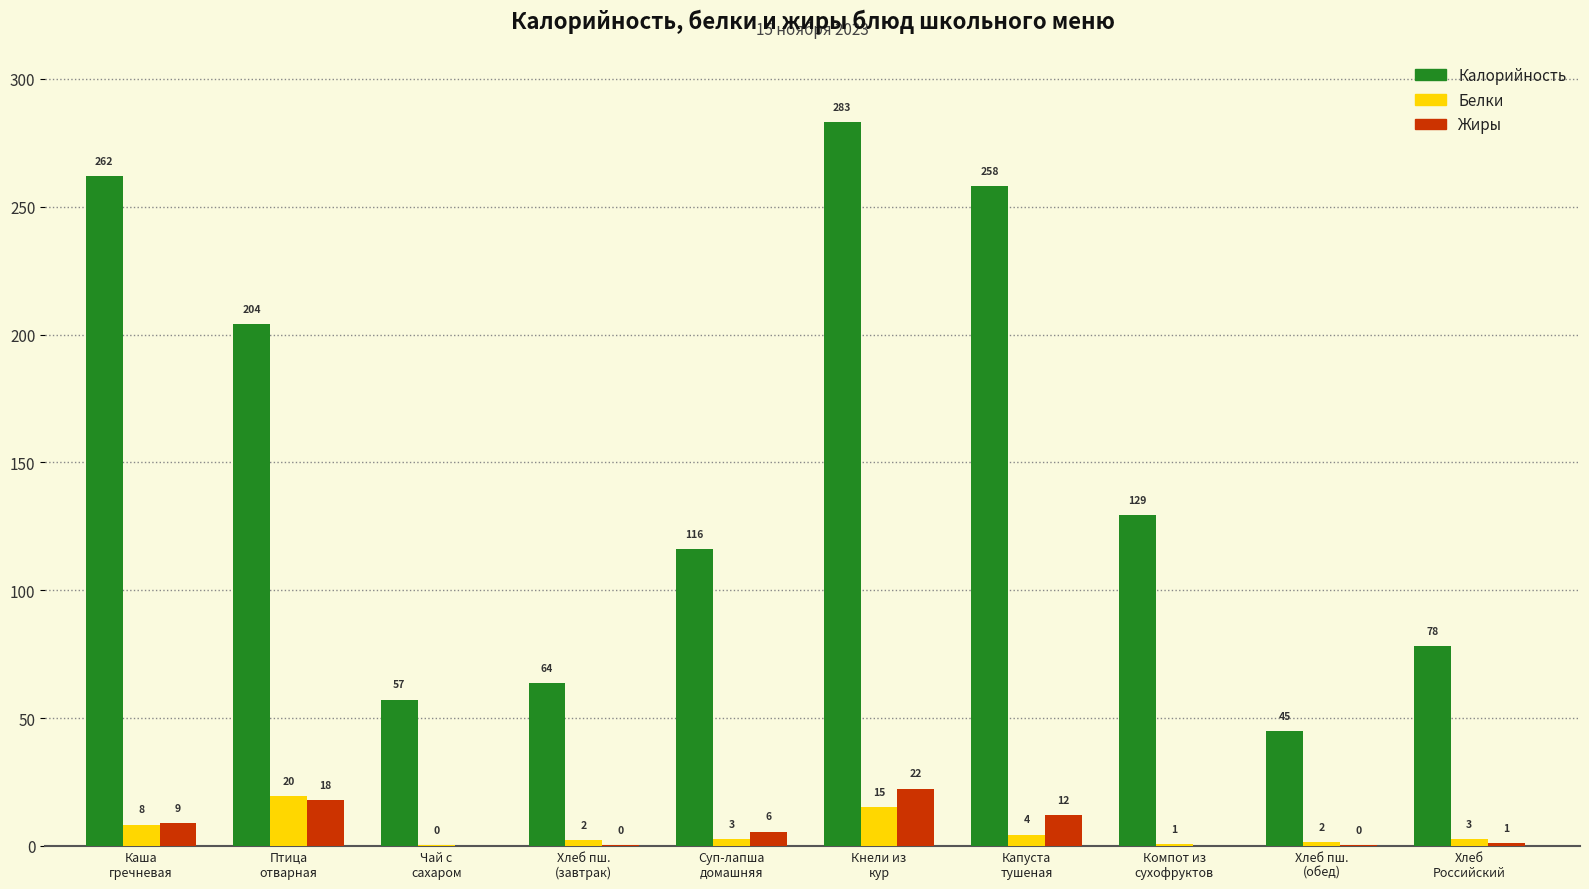

What value does the Белки series have at Птица
отварная?

19.5